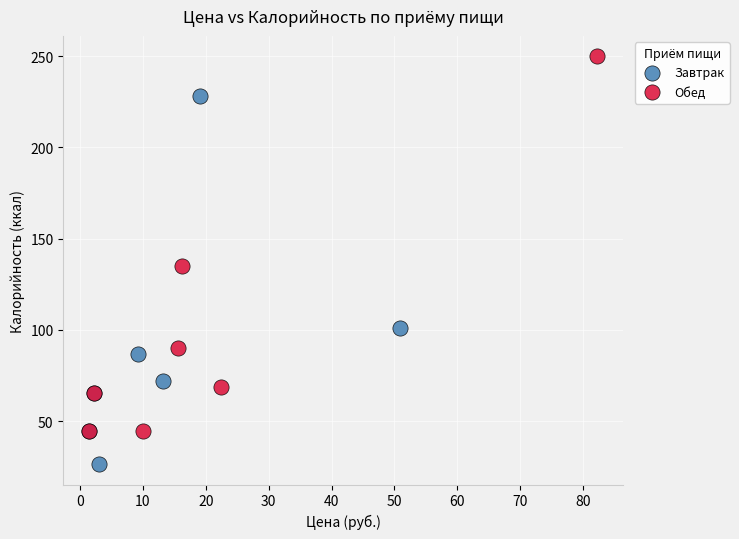

Which series contains the highest Y value?

Обед